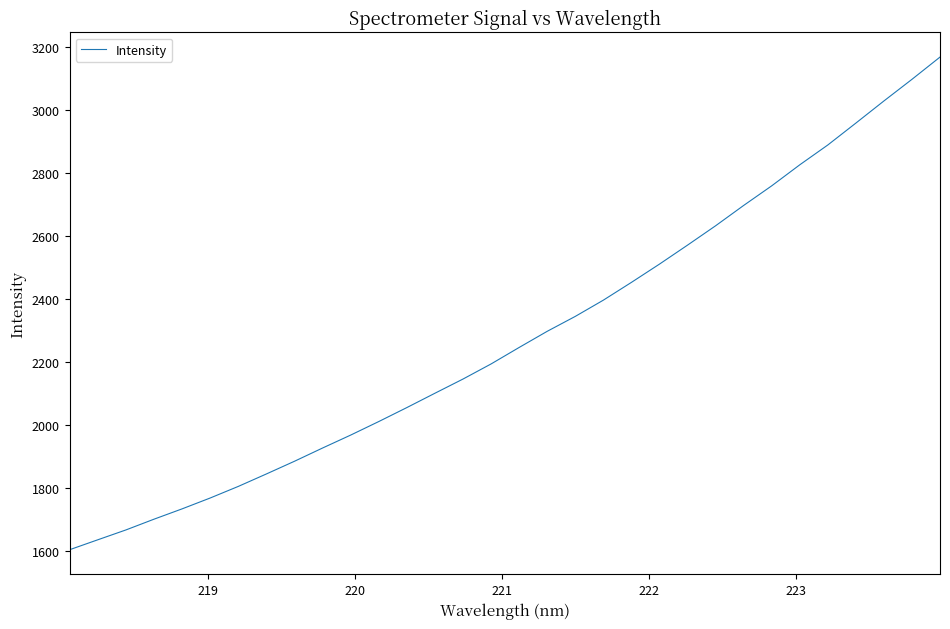

What is the smallest value displayed?

1603.3